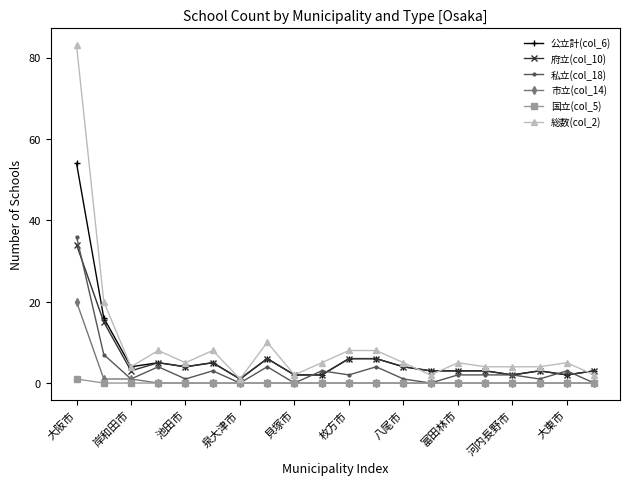

Which series has the widest spread of values?

総数(col_2)